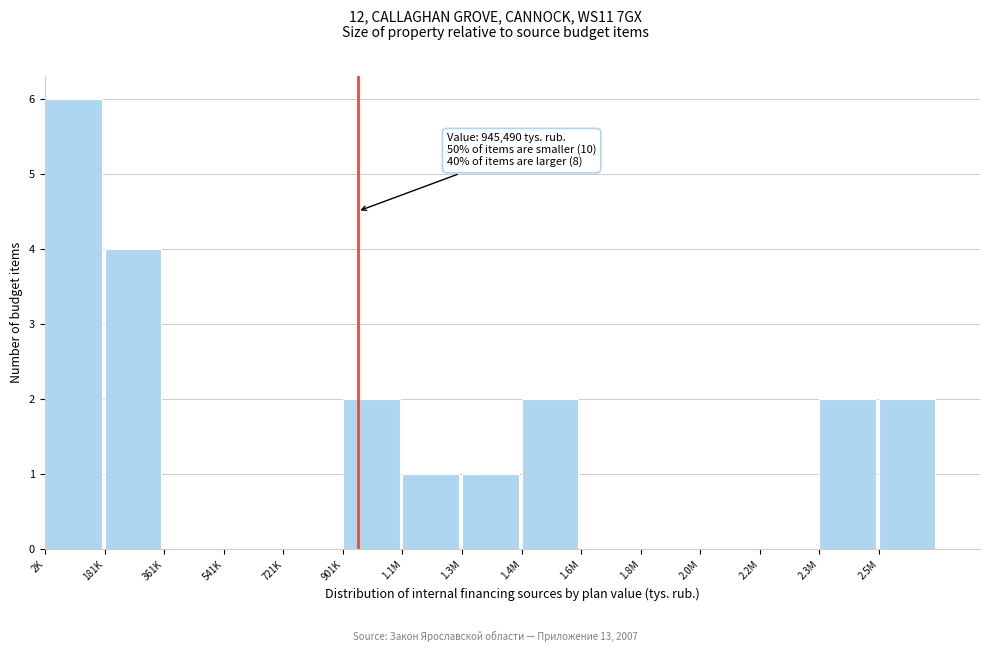

Reading left to right, transcribe all the data shown in this chart.

2K=6	181K=4	361K=0	541K=0	721K=0	901K=2	1.1M=1	1.3M=1	1.4M=2	1.6M=0	1.8M=0	2.0M=0	2.2M=0	2.3M=2	2.5M=2